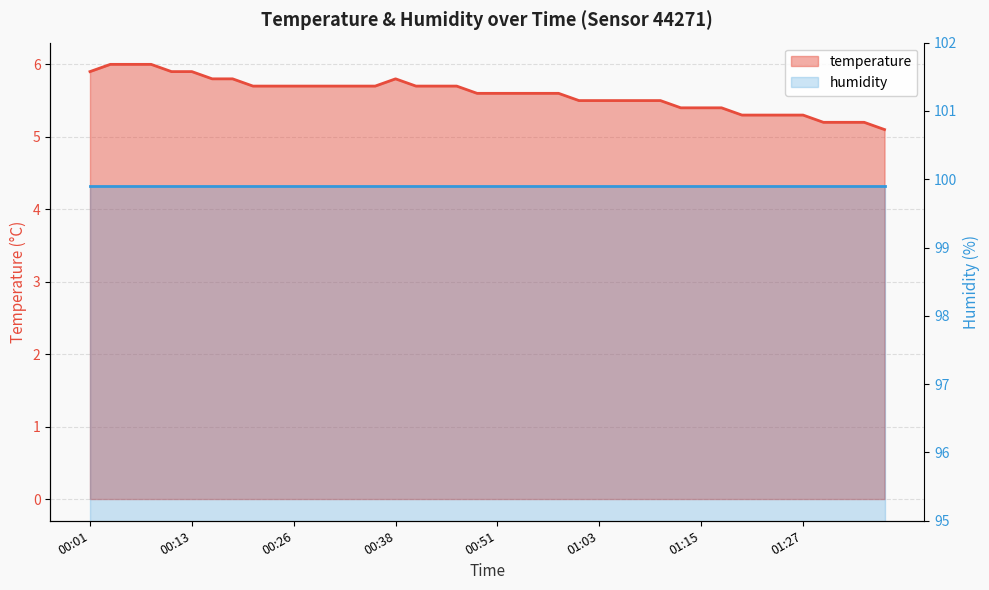

What is the difference between the maximum and minimum values?

0.9